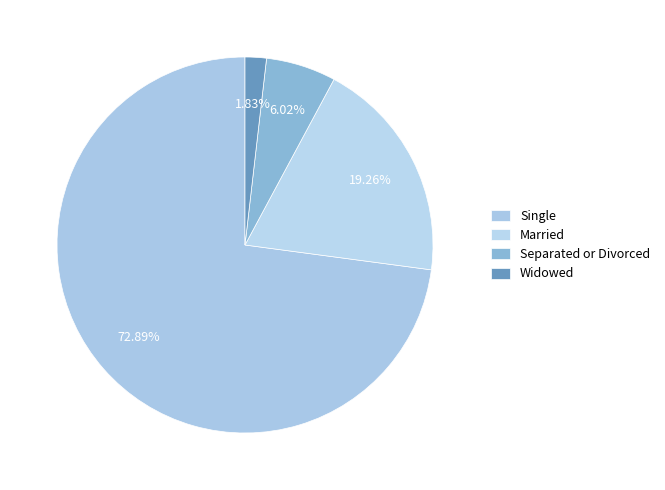

What portion of the pie excludes Widowed?

98.2%